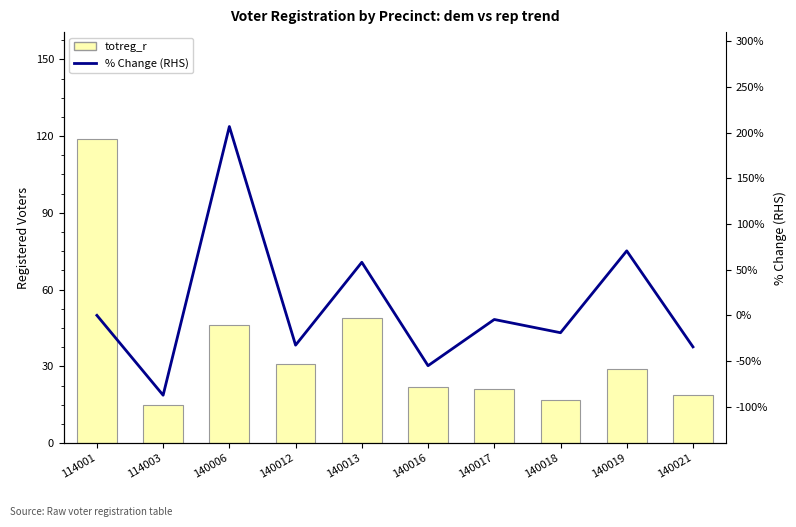

Rank the series at 114003 from lowest to highest value.

% Change (RHS), totreg_r